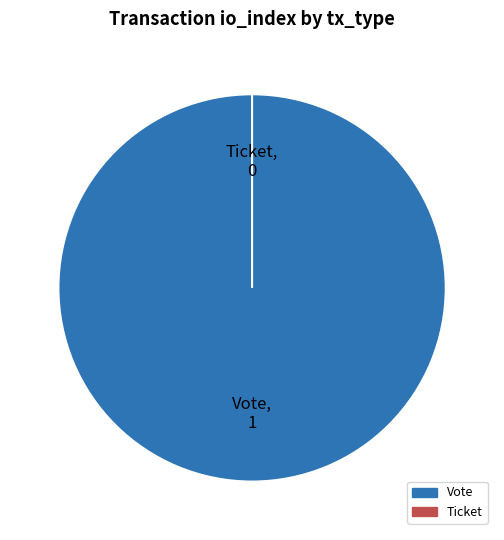

What is the largest slice in the pie chart?

Vote